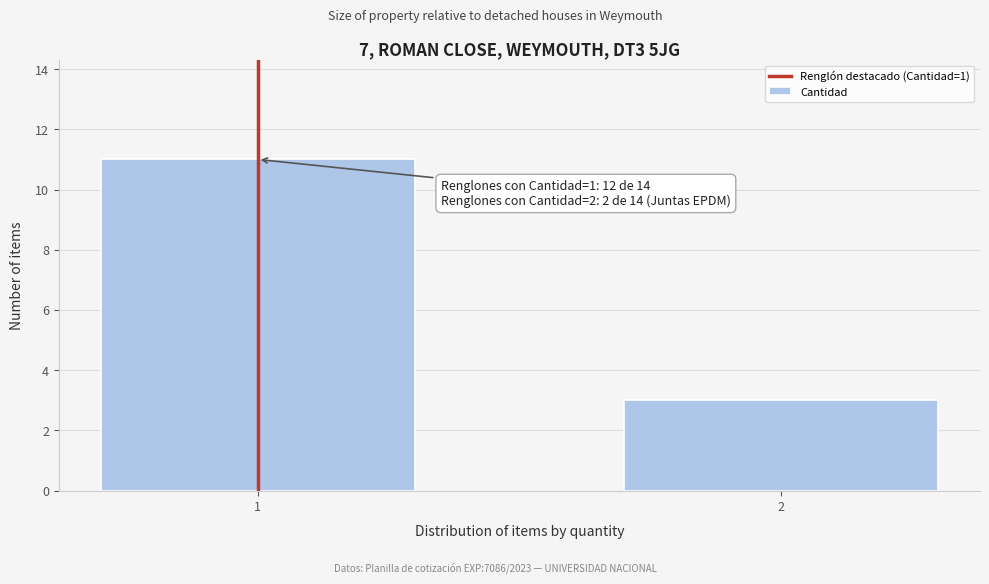

Reading left to right, transcribe all the data shown in this chart.

11	3